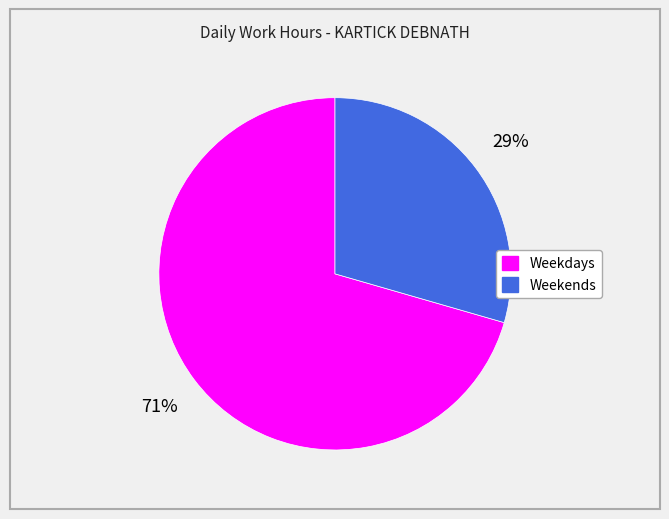

Is there a majority slice in this chart?

Yes